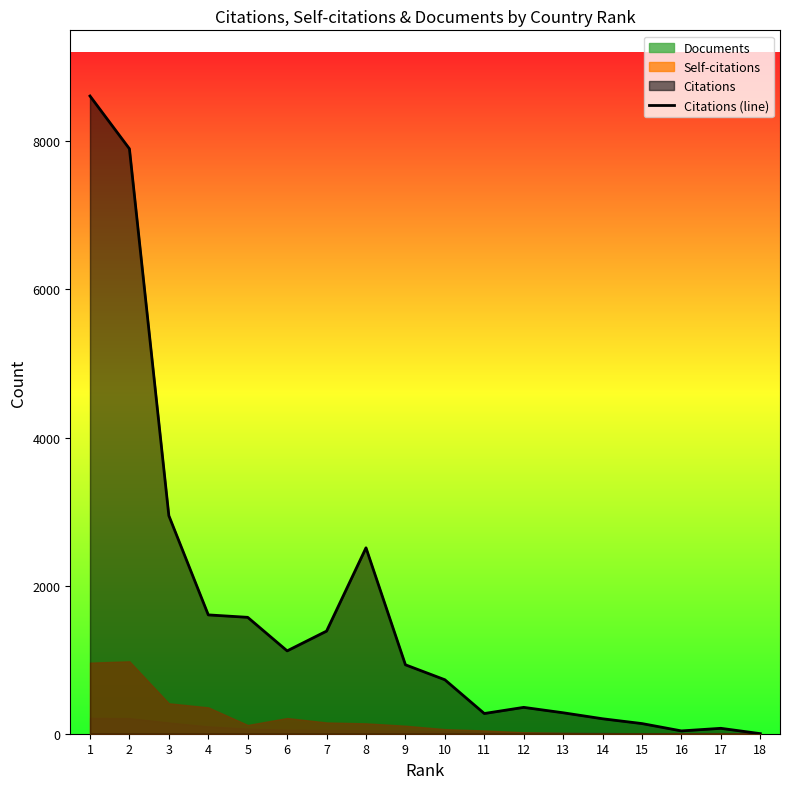

List the labels in order of value, smallest first.

18, 16, 17, 15, 14, 11, 13, 12, 10, 9, 6, 7, 5, 4, 8, 3, 2, 1